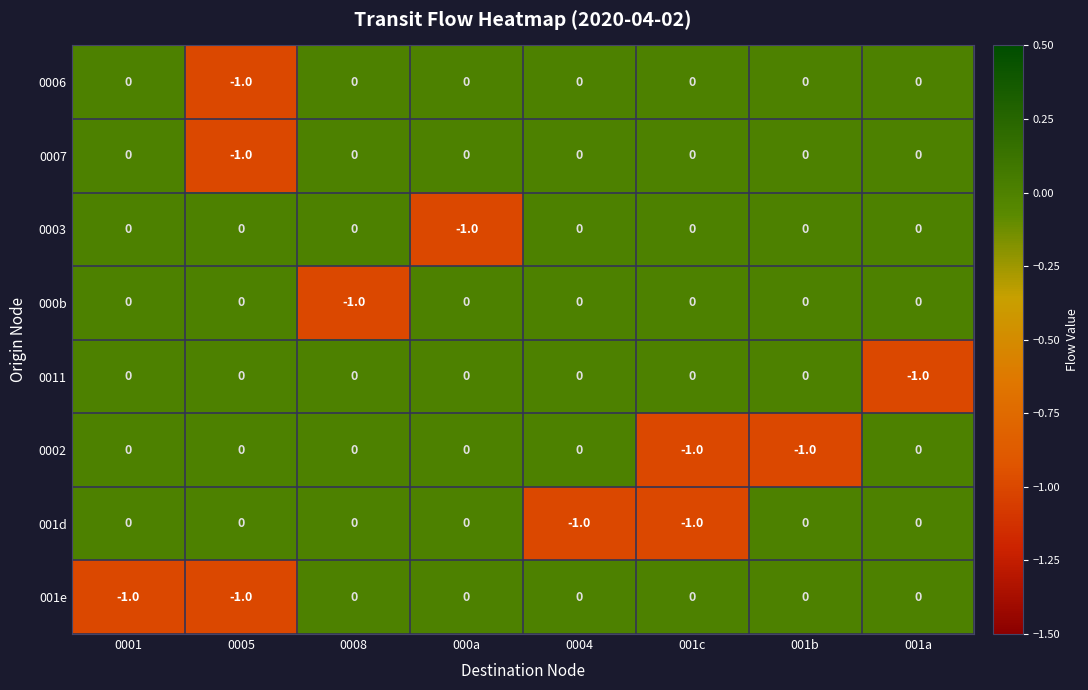

The value of 0006 at 0004 is 0. True or false?

True